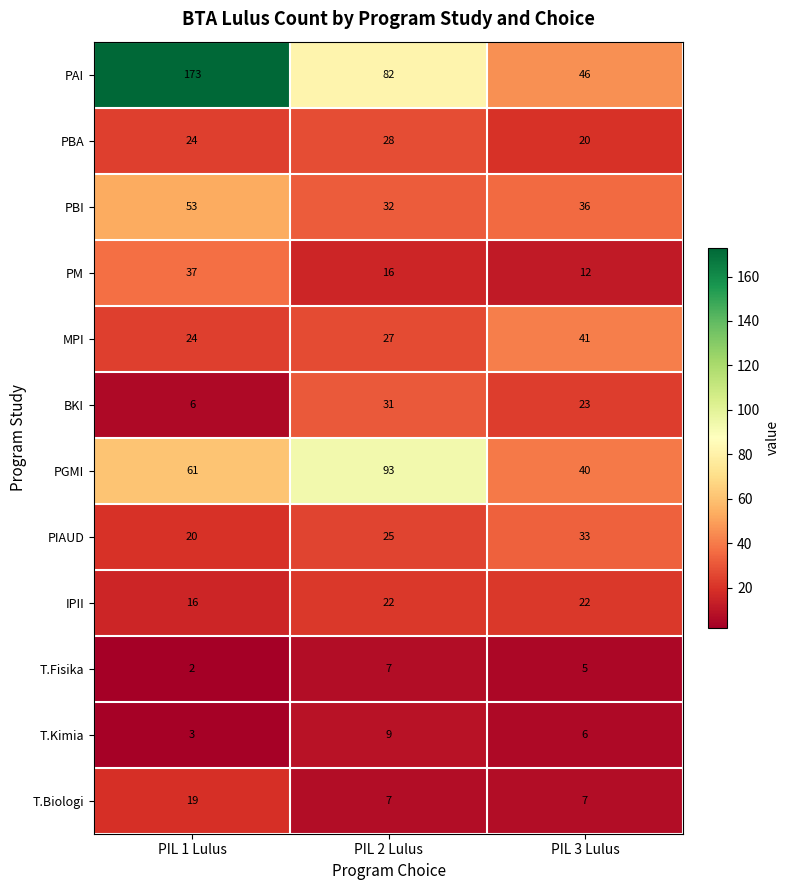

List the labels in order of PIAUD value, smallest first.

PIL 1 Lulus, PIL 2 Lulus, PIL 3 Lulus